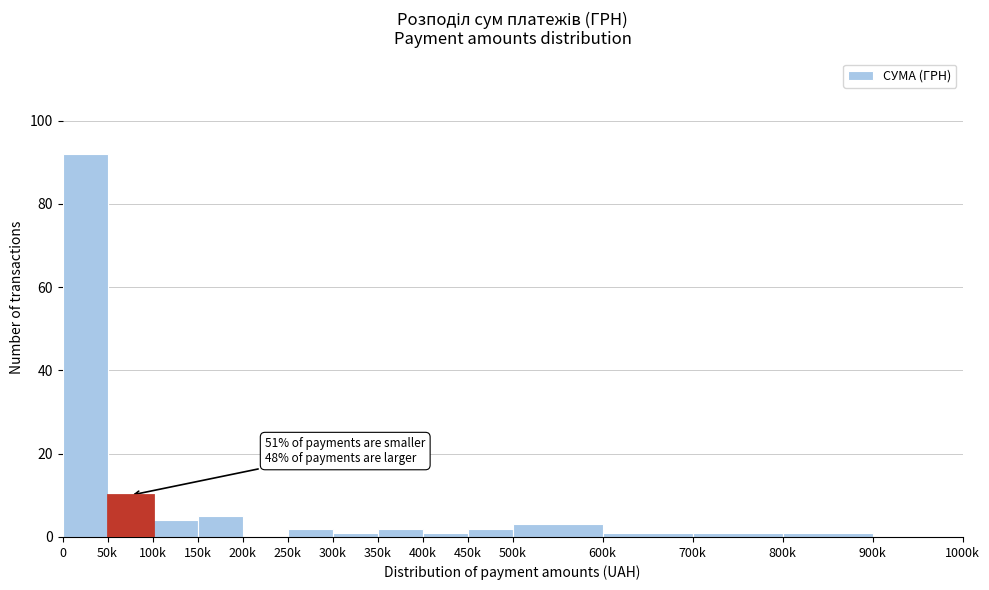

Reading left to right, list all the values displayed in this chart.

0=92	50k=10	100k=4	150k=5	200k=0	250k=2	300k=1	350k=2	400k=1	450k=2	500k=3	600k=1	700k=1	800k=1	900k=0